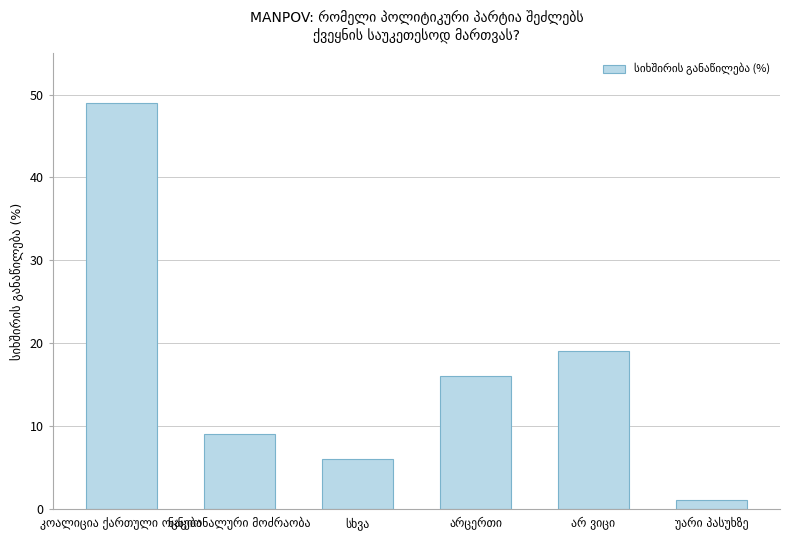

What is the maximum value shown in the chart?

49